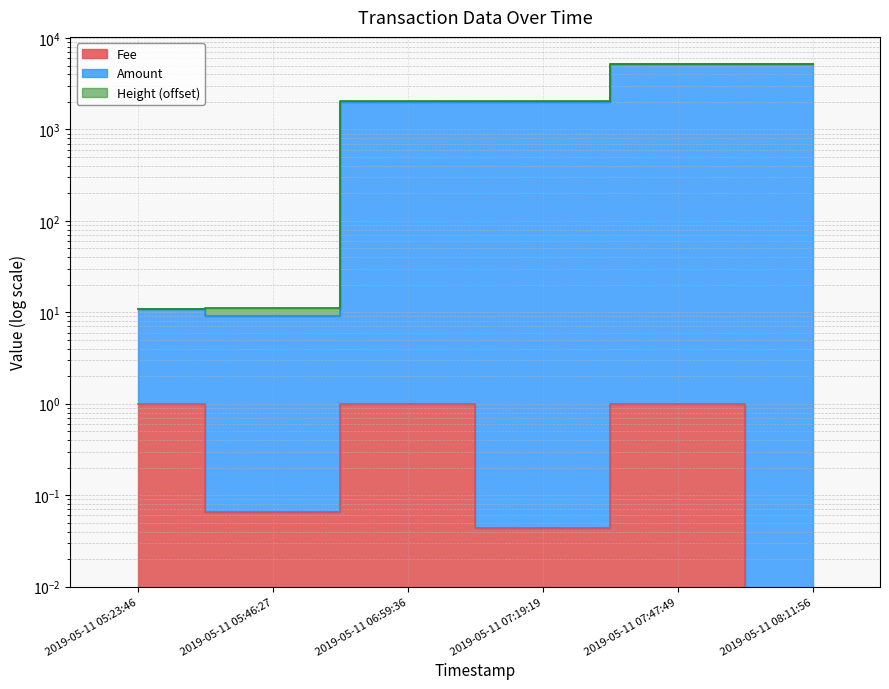

What value does the Fee series have at 2019-05-11 06:59:36?

1.0